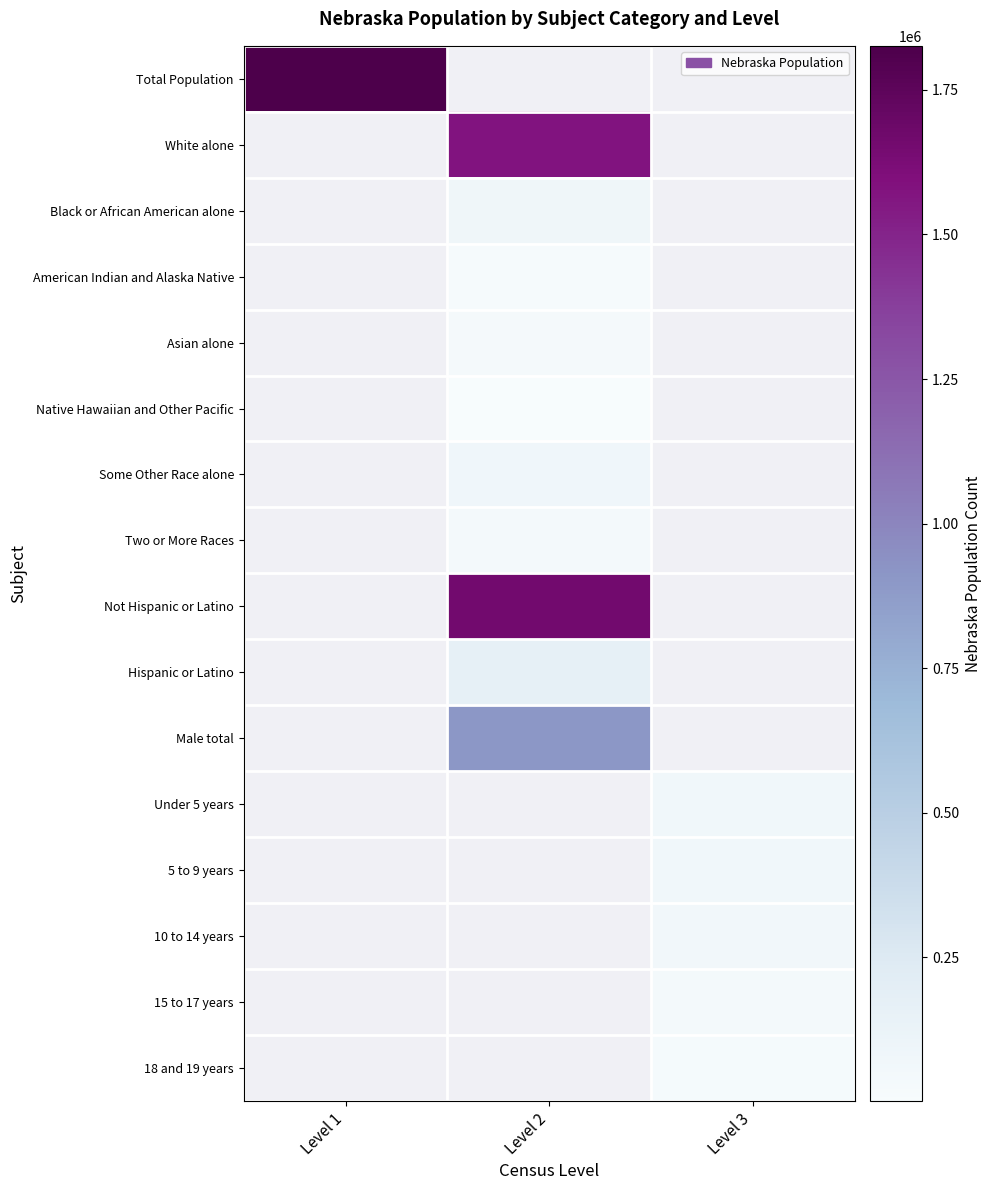

Which has a higher value, Level 1 or Level 2?

Level 2